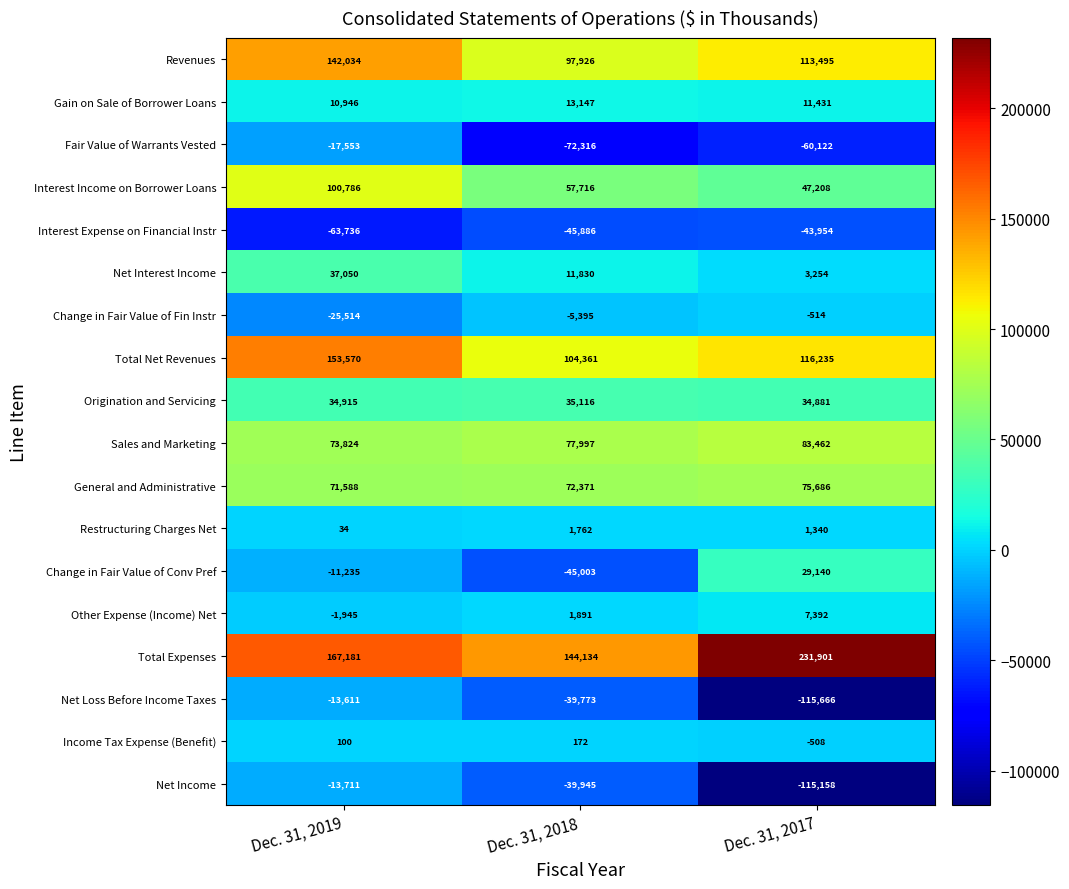

What is the difference between the second highest and minimum values in the Net Interest Income series?

8576